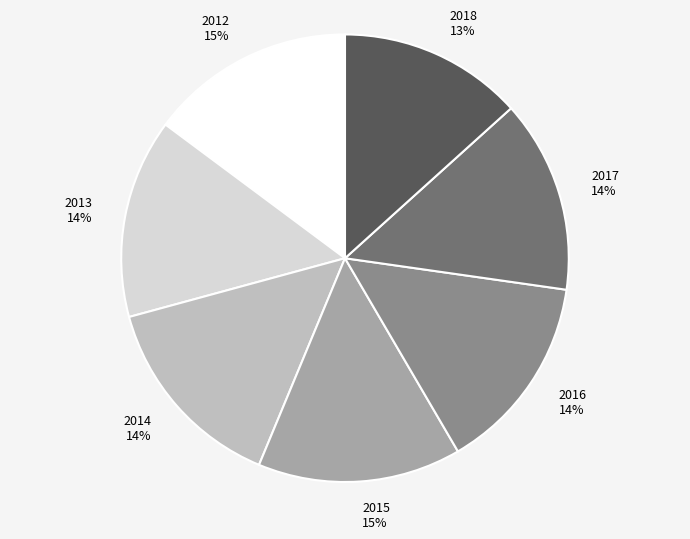

Is it true that 2017 is 26% of the pie?

False